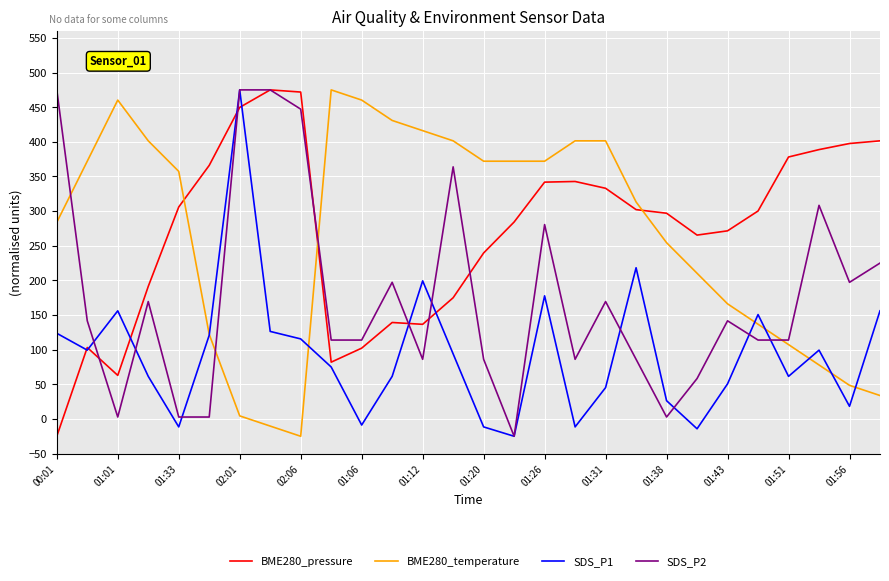

What is the lowest value of the SDS_P2 series?

-25.0